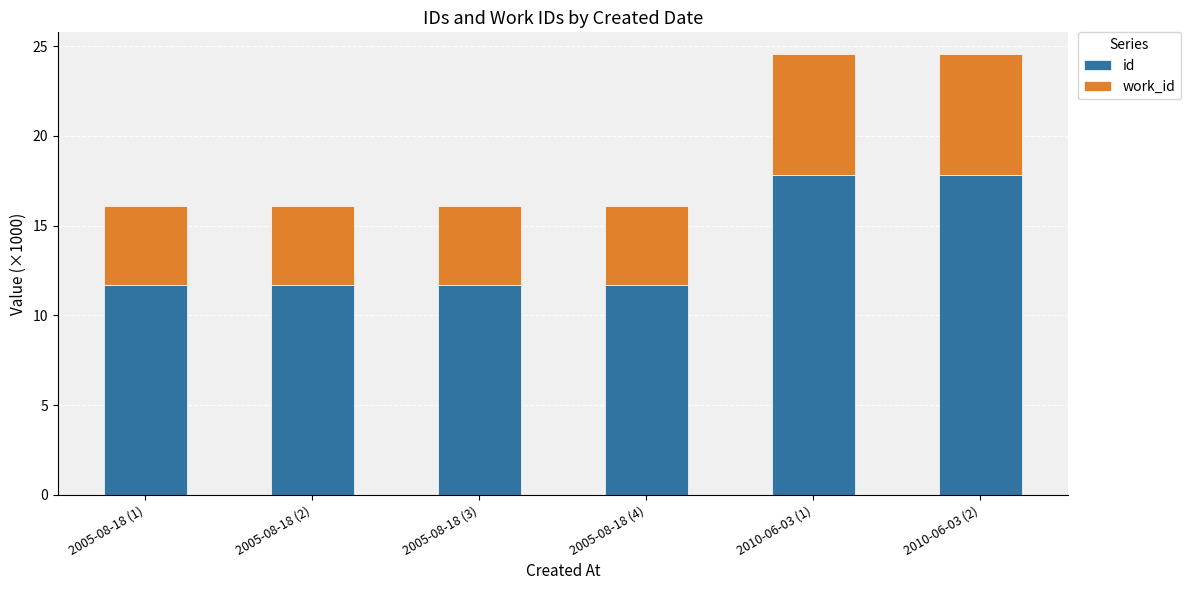

What is the total value across all series at 2005-08-18 (3)?

16.1